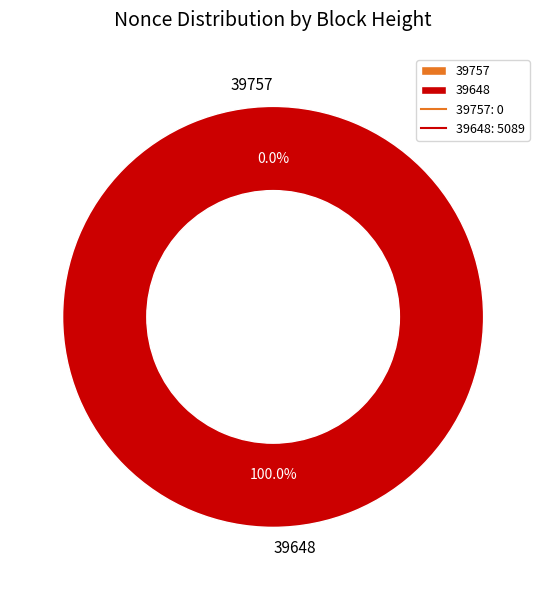

To the nearest percent, what portion does 39648 represent?

100%